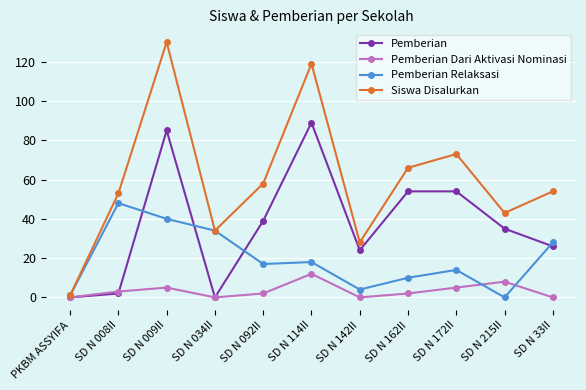

What is the label of the 10th point from the left?

SD N 215II